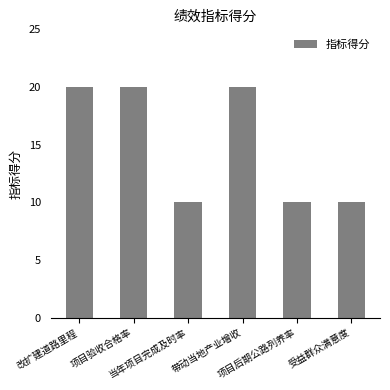

What is the average value?

15